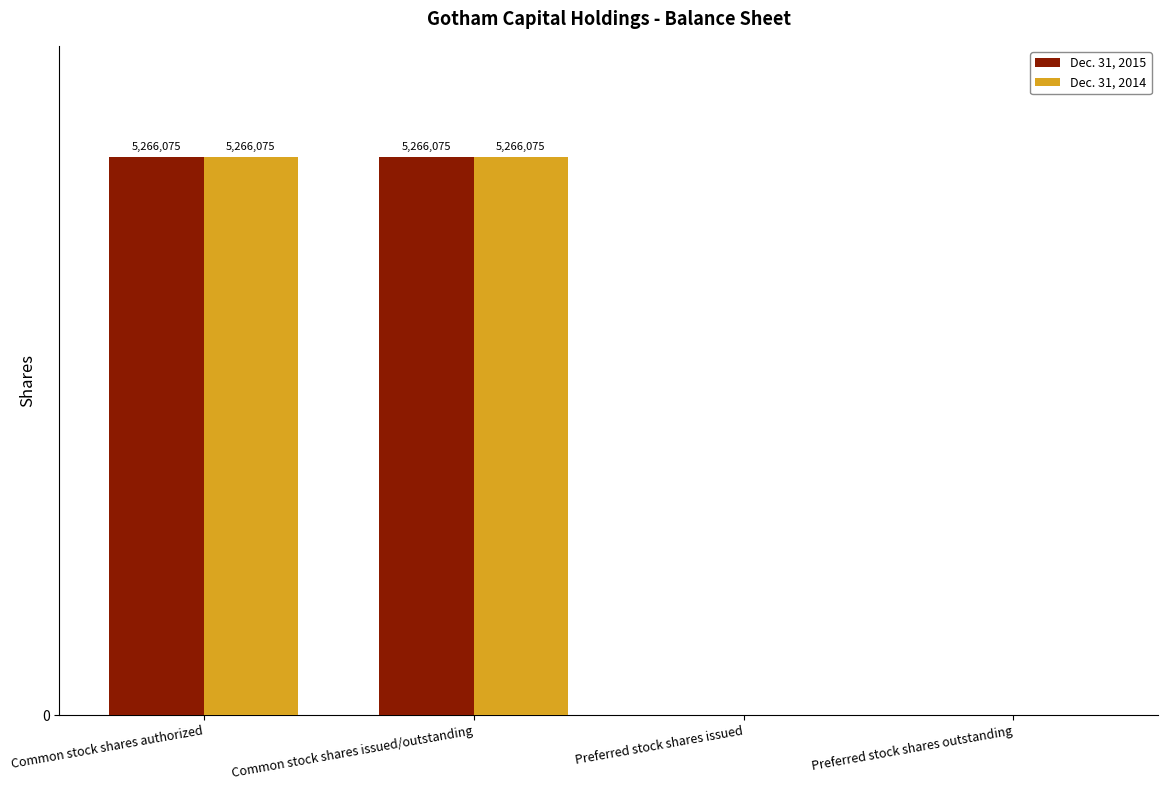

Are the bars grouped side by side (vs. stacked)?

Yes